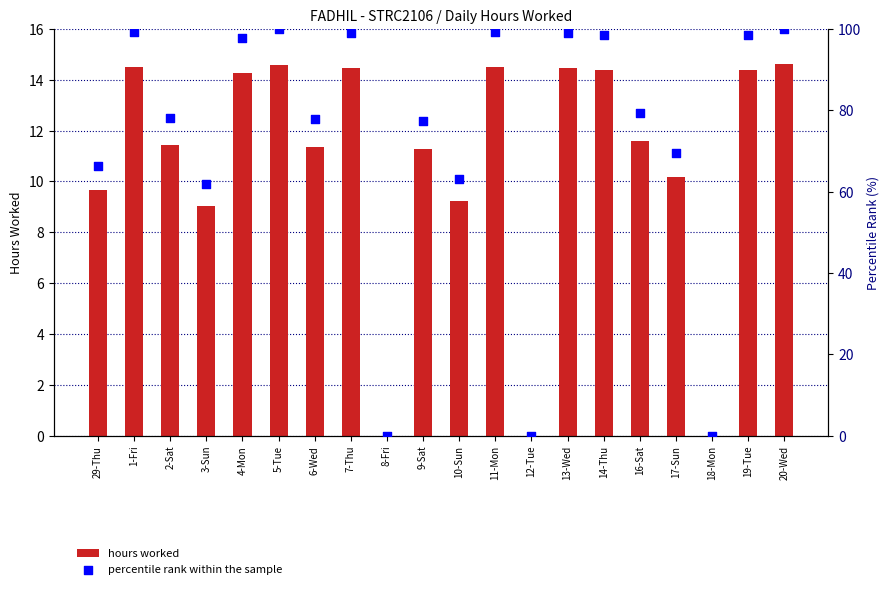

Which series has the largest total across all categories?

percentile rank within the sample